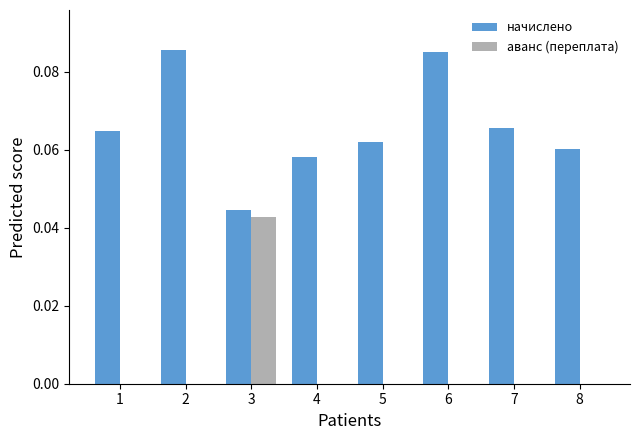

Which series has the largest total across all categories?

начислено